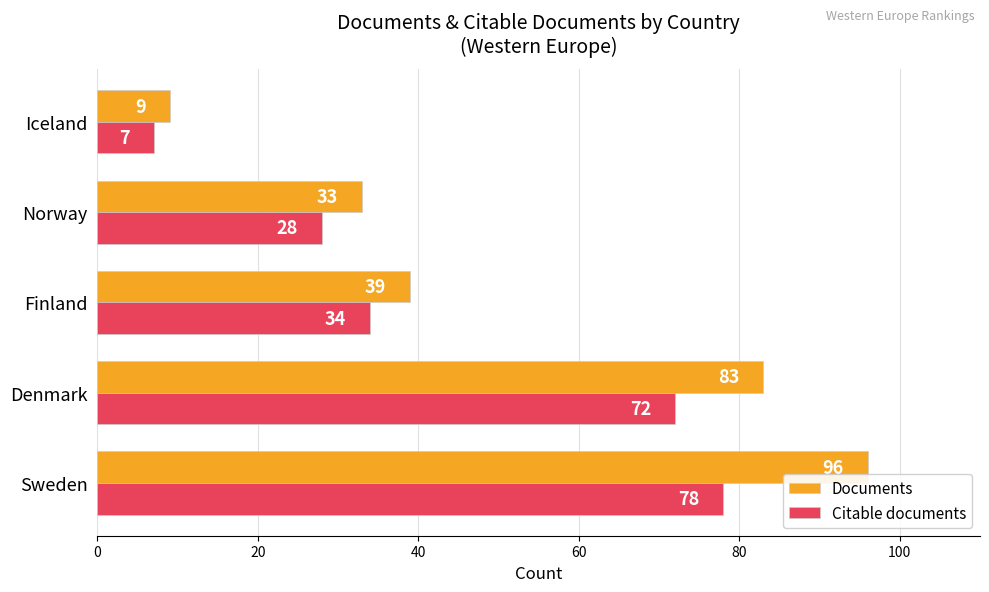

The Citable documents series shows 11 at Finland. True or false?

False